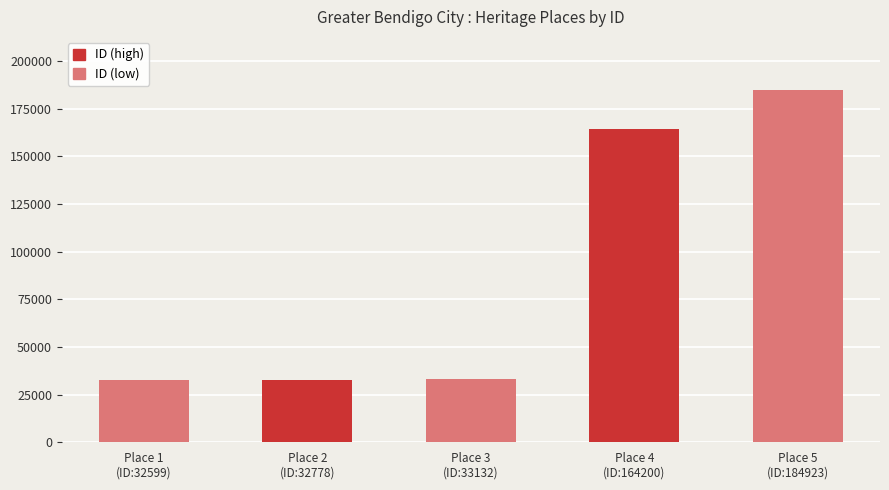

The chart shows a value of 33132 at Place 3
(ID:33132). True or false?

True